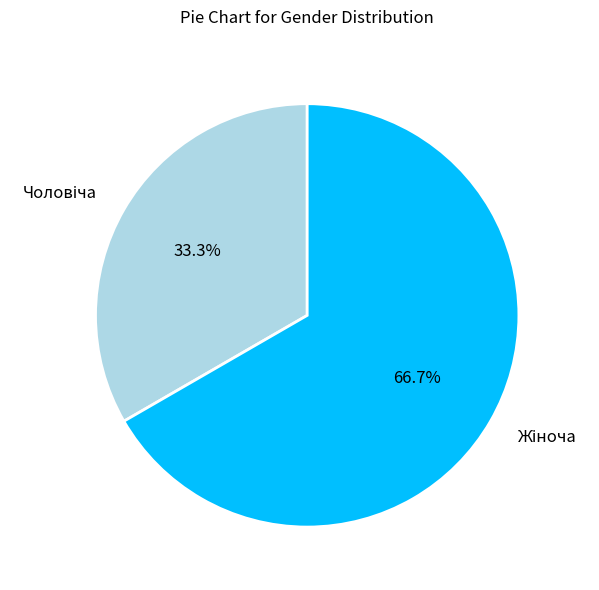

Is there a majority slice in this chart?

Yes